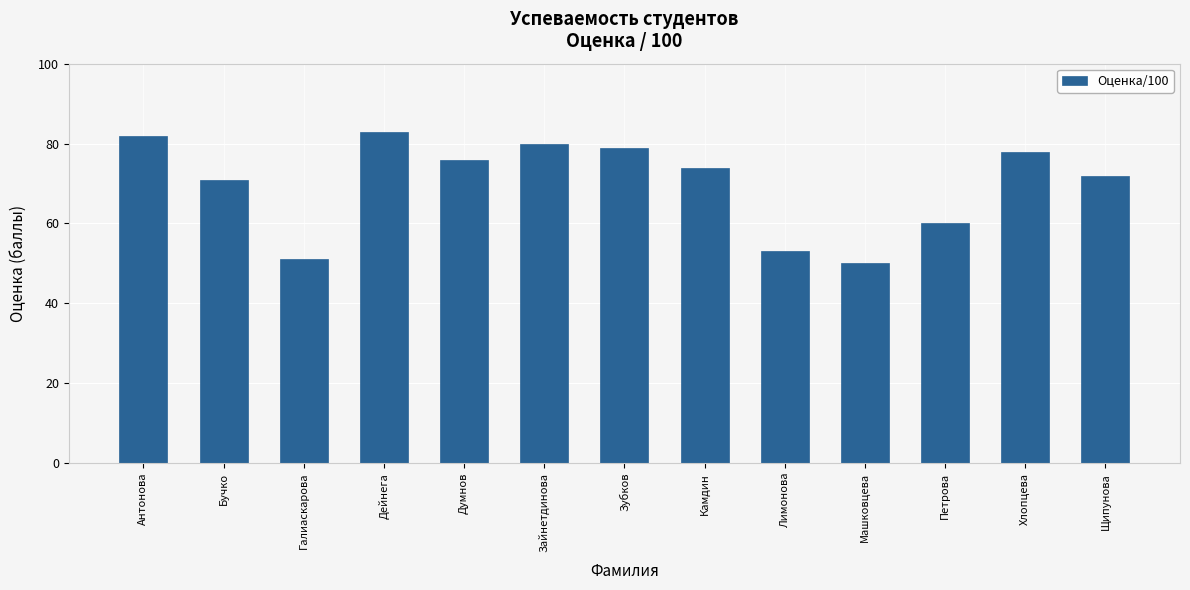

The value at Камдин is 44. True or false?

False